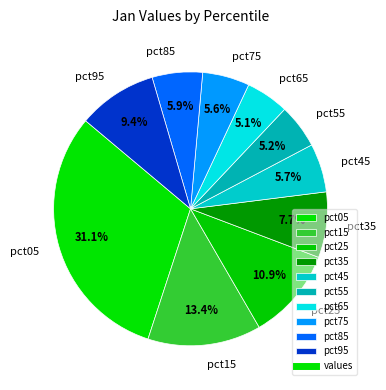

Does pct65 represent more than half of the total?

No